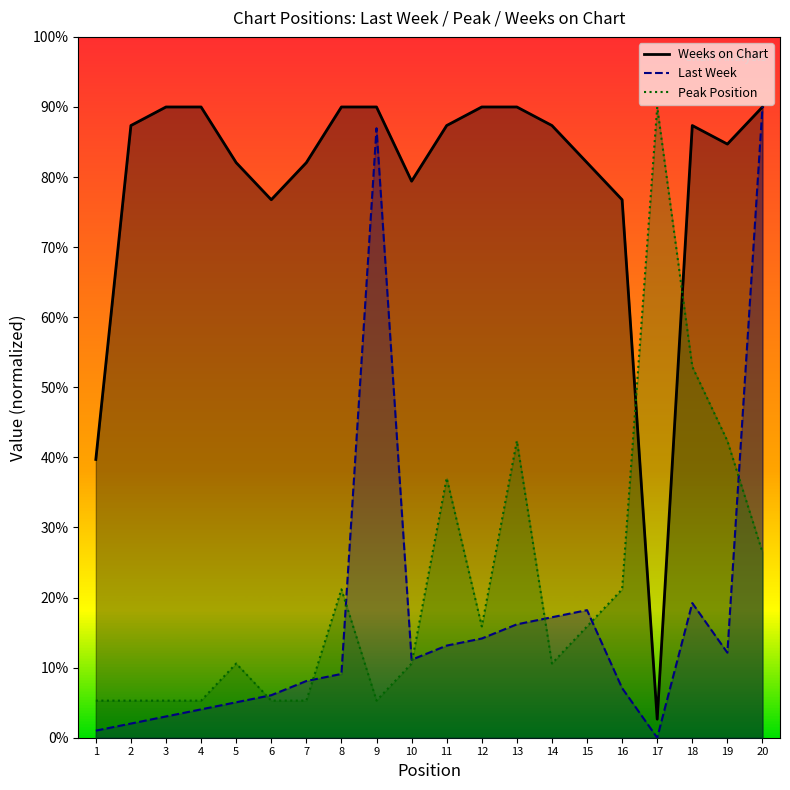

How many lines are shown in the chart?

3